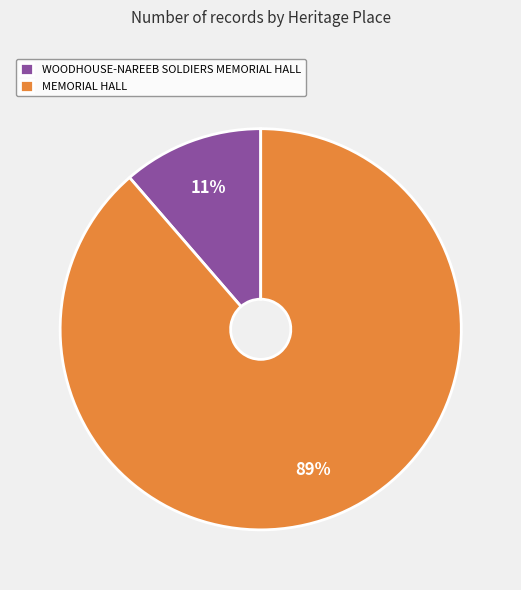

Count the number of slices in the pie.

2